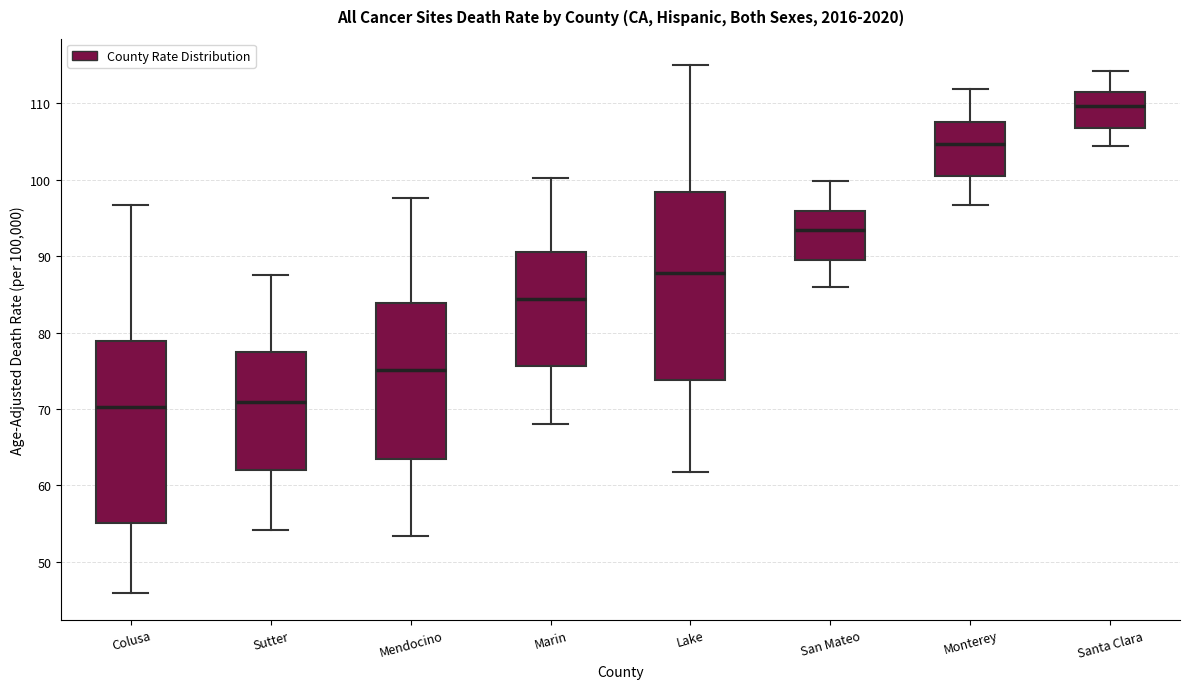

Reading left to right, transcribe this box plot: for each box, give where its median line is, the range the box spans, and where its two whiskers end, as read against the y-axis. The values are not printed on the chart, so give them approximately, as read against the axis.

Colusa: median 70, box 55 to 79, whiskers 46 to 97
Sutter: median 71, box 62 to 77, whiskers 54 to 88
Mendocino: median 75, box 63 to 84, whiskers 53 to 98
Marin: median 84, box 76 to 91, whiskers 68 to 100
Lake: median 88, box 74 to 98, whiskers 62 to 115
San Mateo: median 93, box 90 to 96, whiskers 86 to 100
Monterey: median 105, box 101 to 108, whiskers 97 to 112
Santa Clara: median 110, box 107 to 111, whiskers 104 to 114